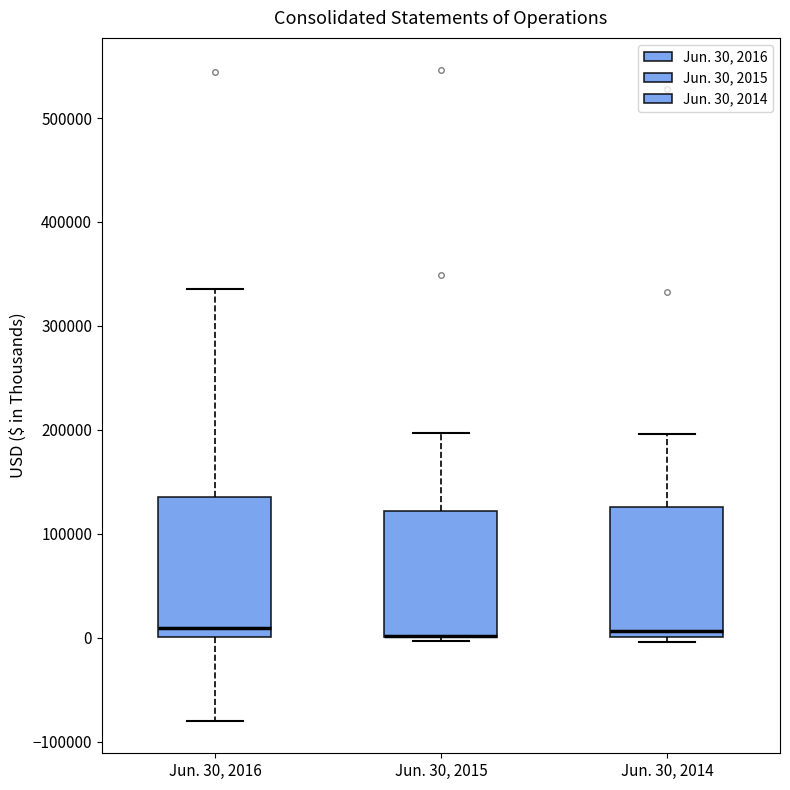

Where does the upper whisker of the box for Jun. 30, 2016 end on the y-axis? The values are not printed on the chart, so give them approximately, as read against the axis.

340000